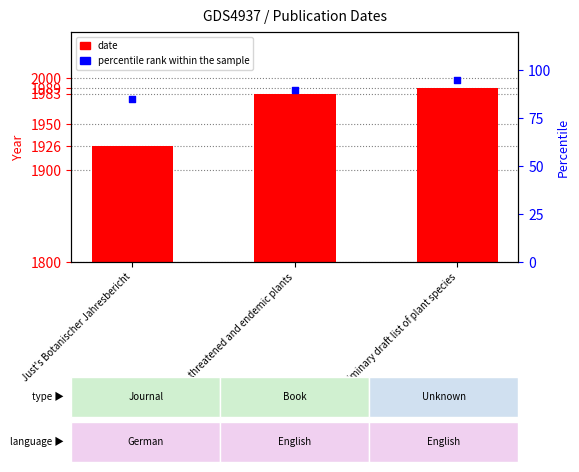

What are all the series names shown in the legend?

date, percentile rank within the sample